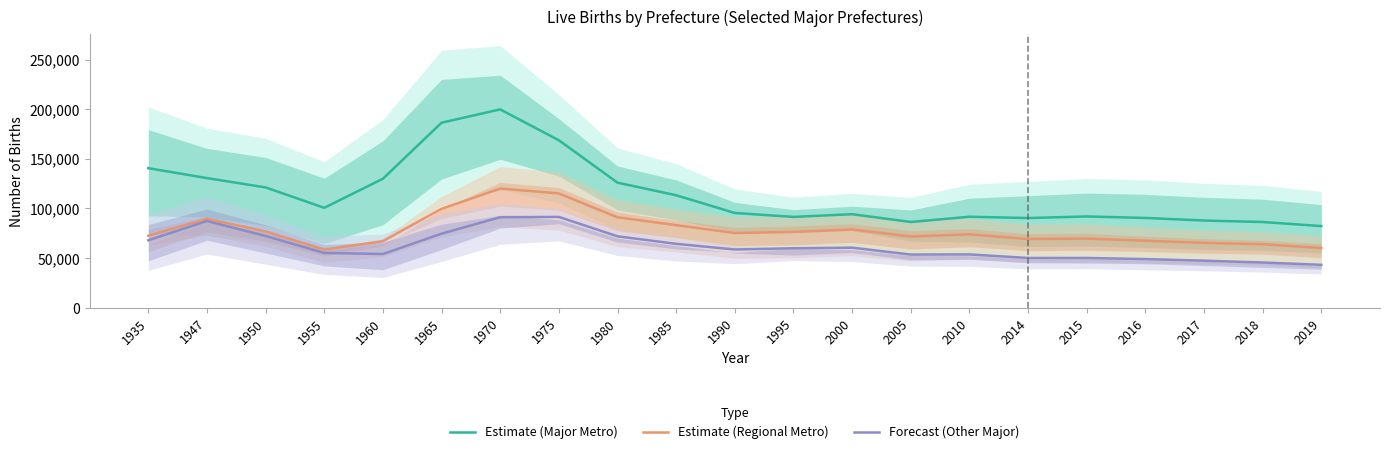

True or false: Estimate (Major Metro) has a value of 82187.5 at 2019.

True